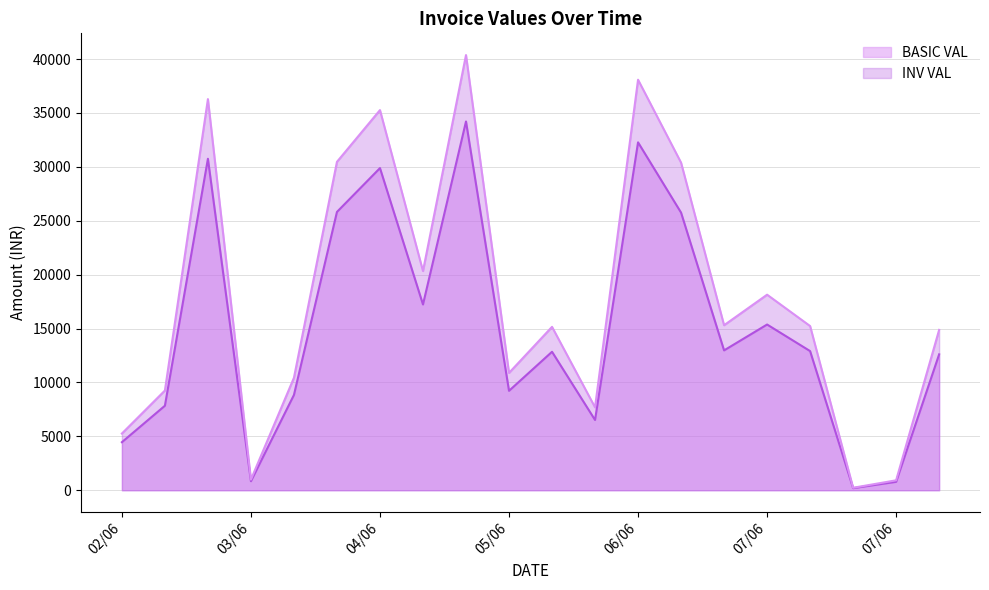

At which label does INV VAL reach its peak?

05/06